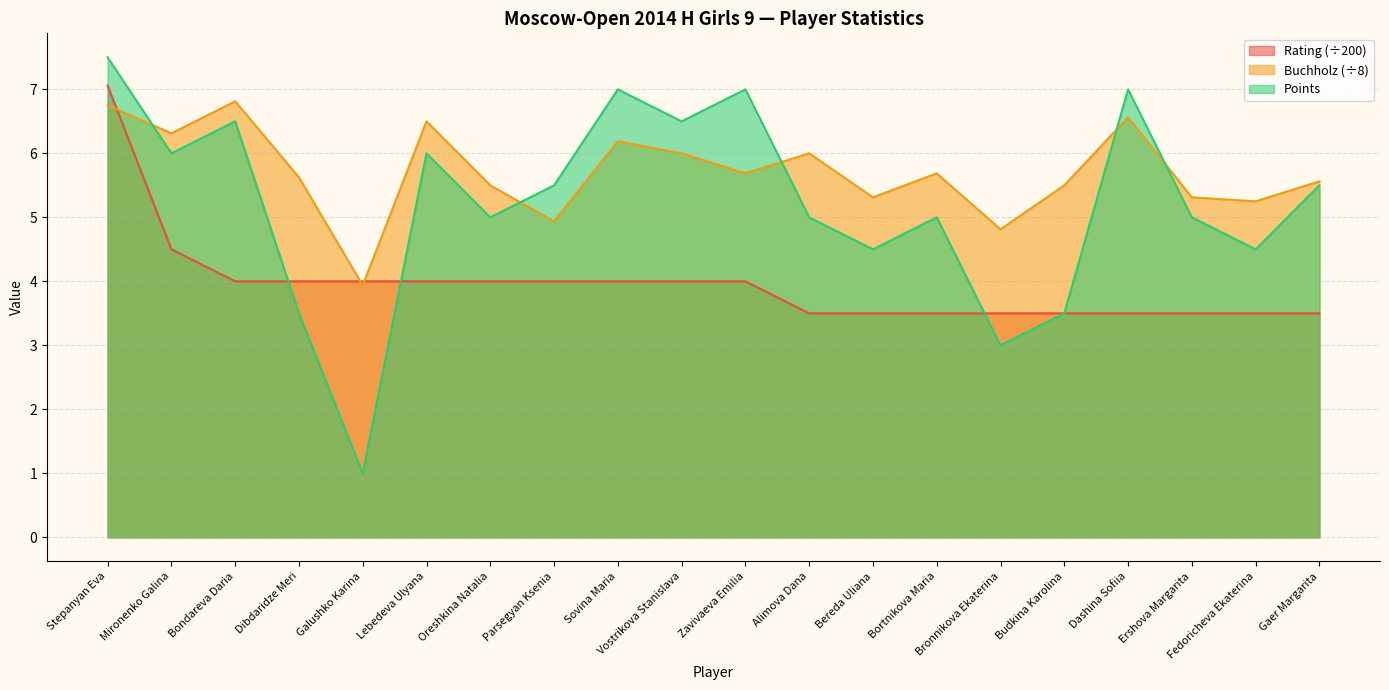

Which series has the largest total across all categories?

Buchholz (÷8)